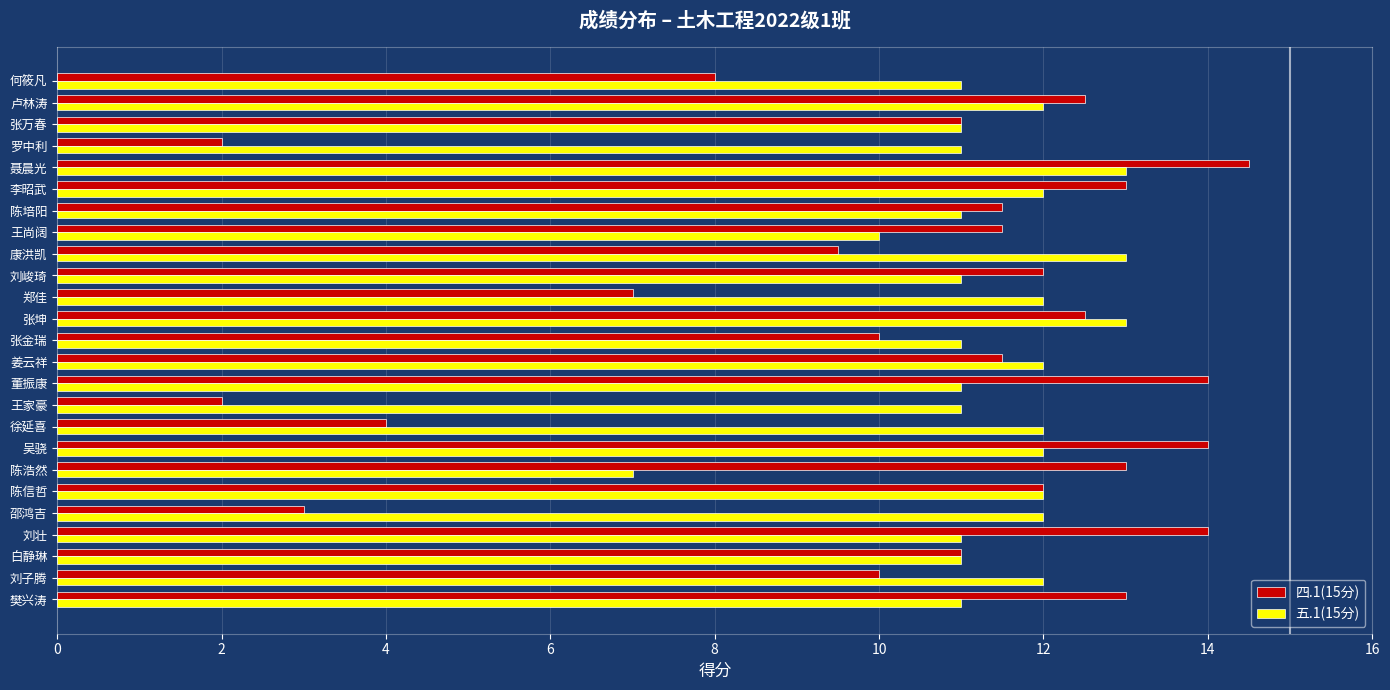

At which category is the sum across all series the highest?

聂晨光